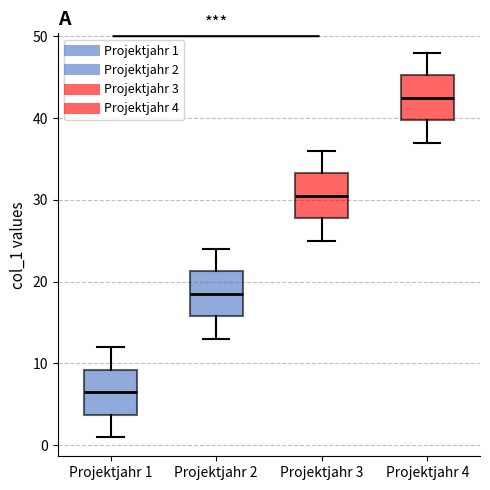

Which box has the highest median line?

Projektjahr 4